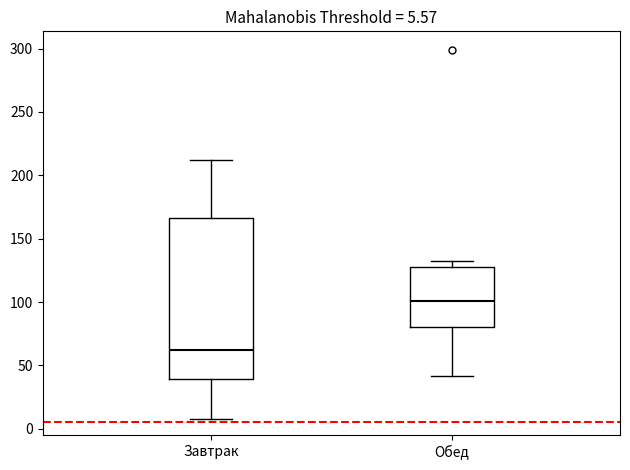

Which box is the tallest, from its lower edge to its upper edge?

Завтрак